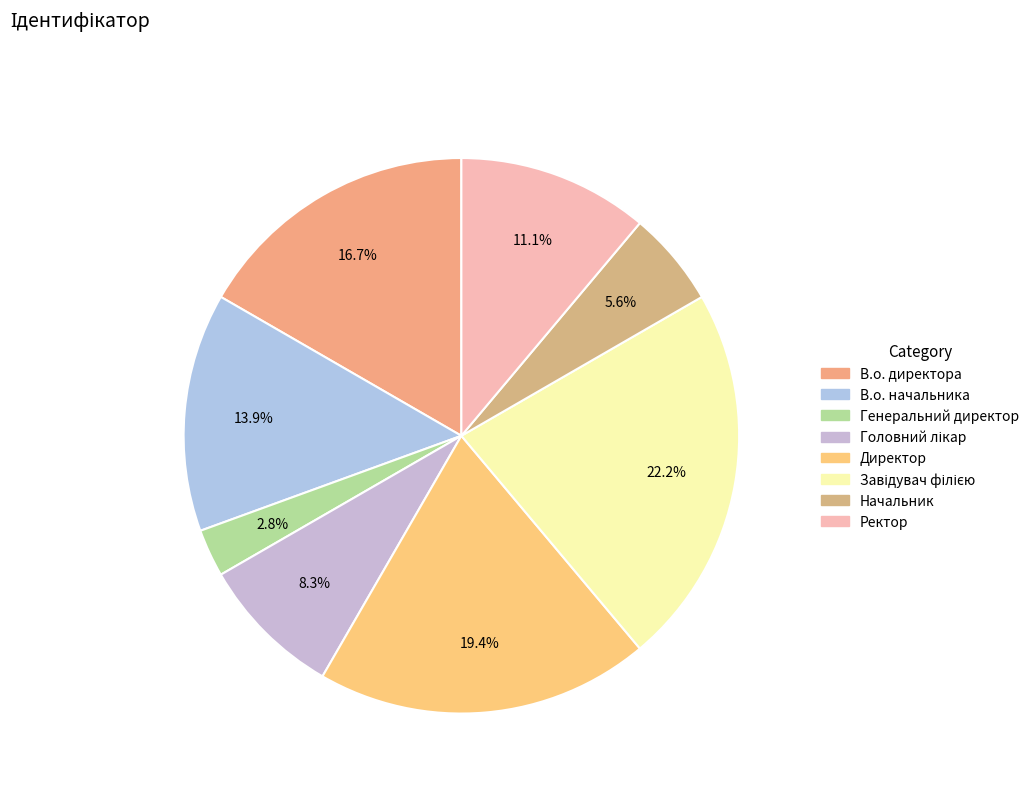

The Генеральний директор slice represents 3% of the pie. True or false?

True